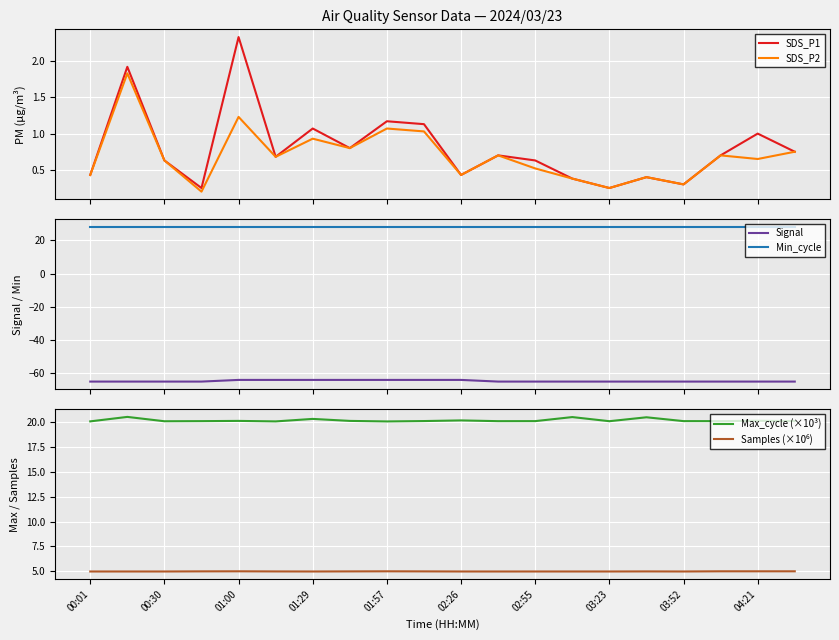

True or false: Max_cycle (×10³) and SDS_P2 cross at least once.

False